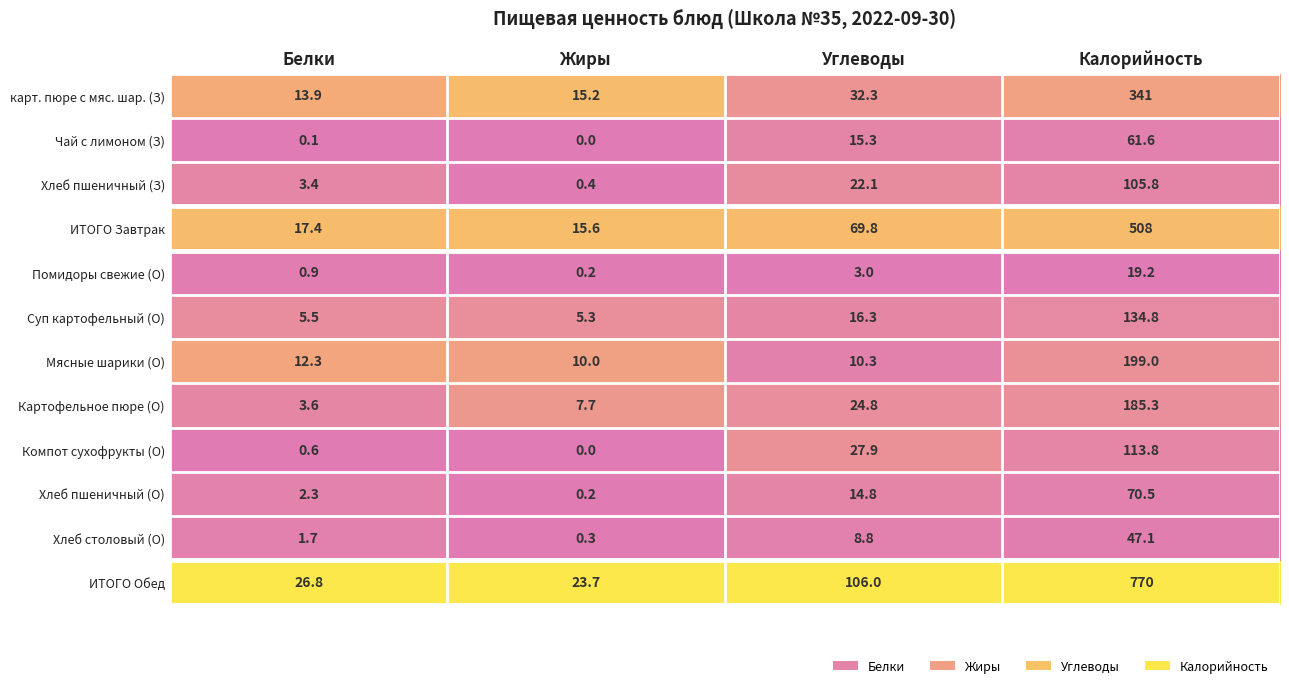

Rank the series at Белки from highest to lowest value.

ИТОГО Обед, ИТОГО Завтрак, карт. пюре с мяс. шар. (З), Мясные шарики (О), Суп картофельный (О), Картофельное пюре (О), Хлеб пшеничный (З), Хлеб пшеничный (О), Хлеб столовый (О), Помидоры свежие (О), Компот сухофрукты (О), Чай с лимоном (З)